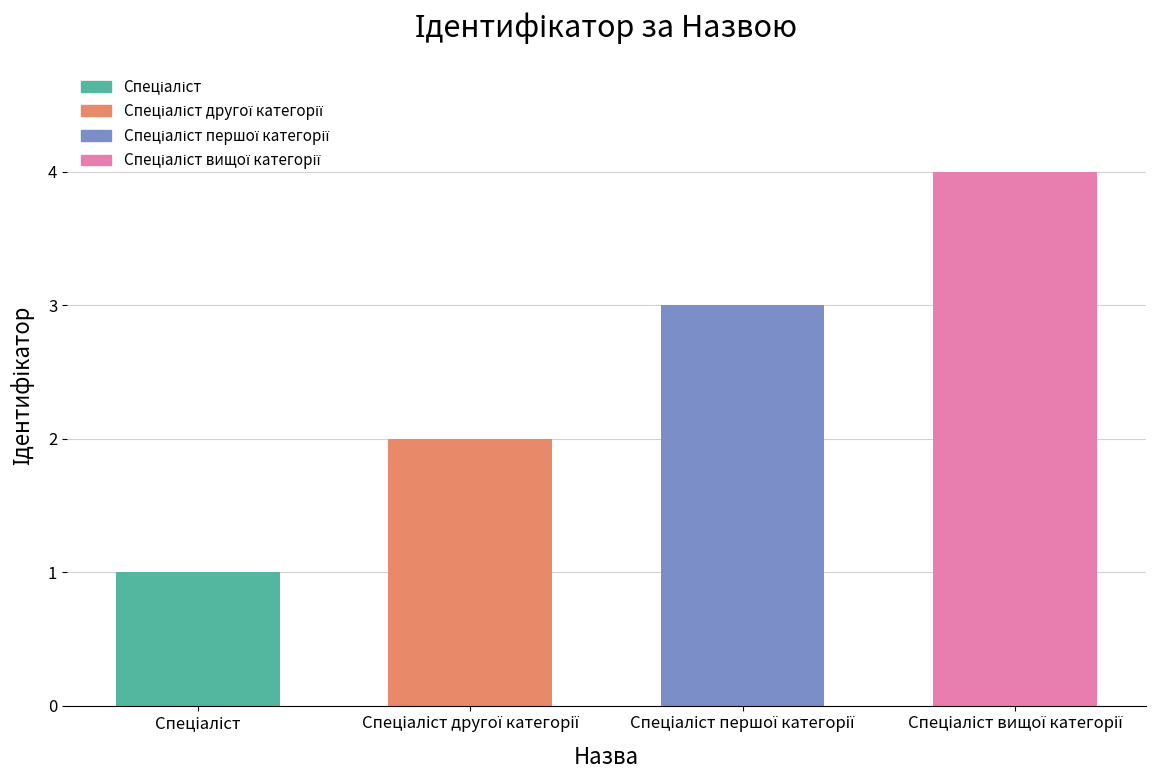

What is the difference between the maximum and minimum values?

3